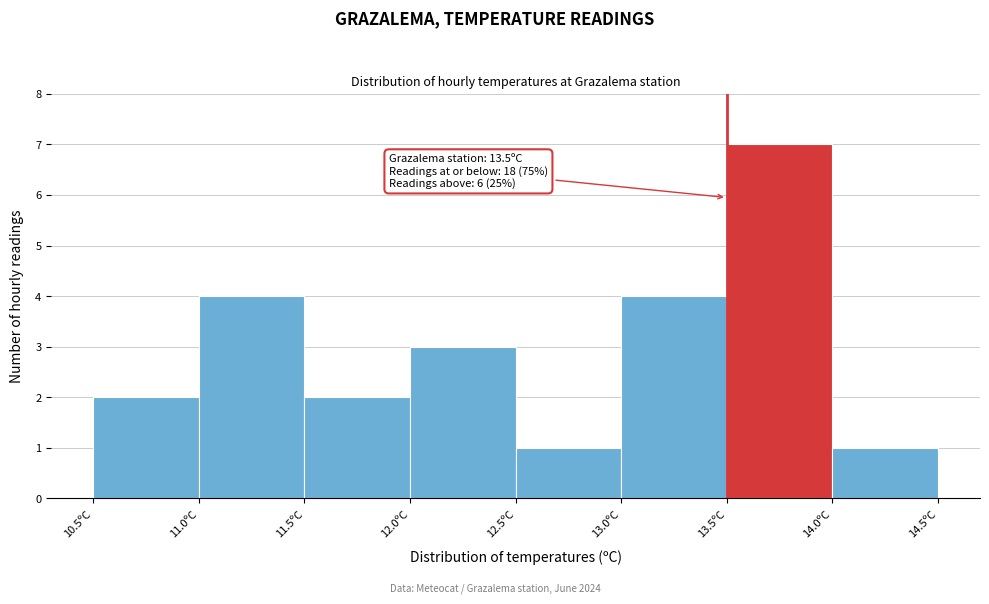

Over which range of the x-axis is the bar tallest?

13.5 to 14.0